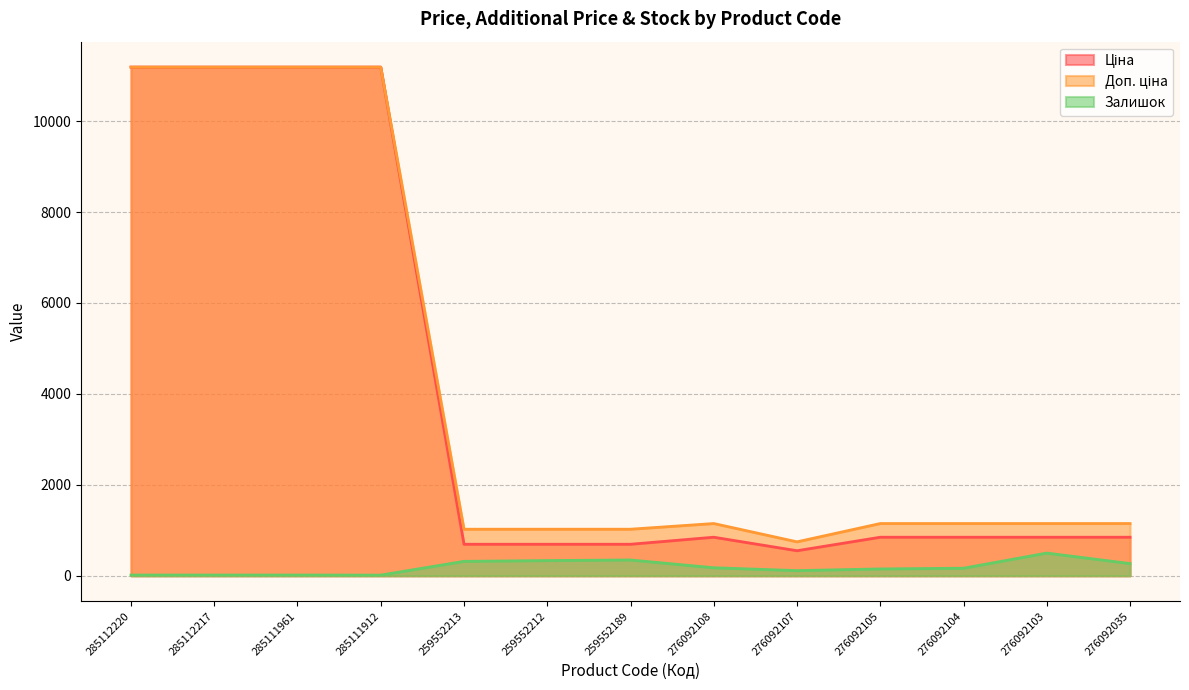

What is the value of the Доп. ціна point at the 11th from the left?

1149.7